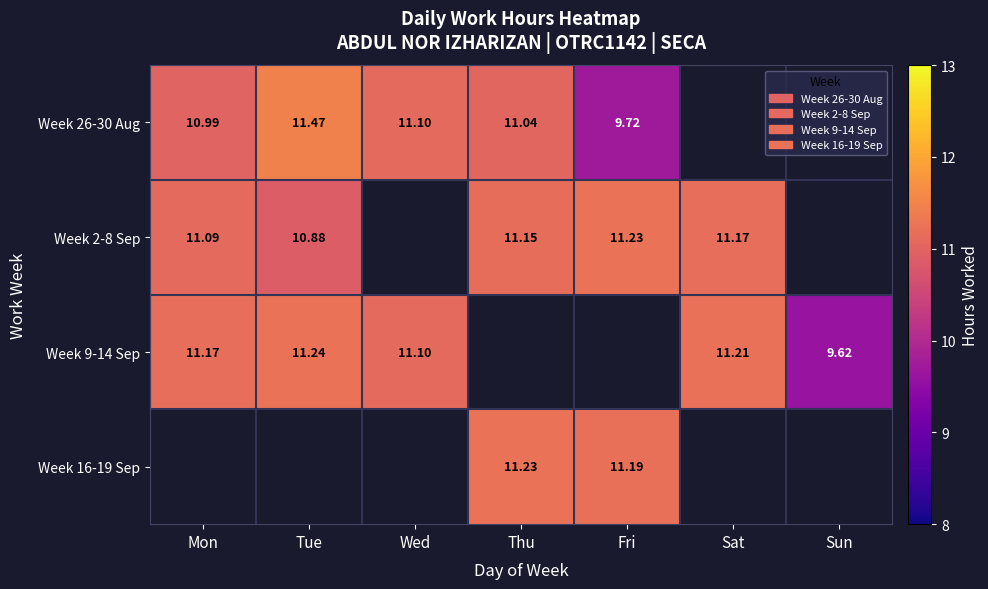

What is the maximum value shown in the chart?

11.5